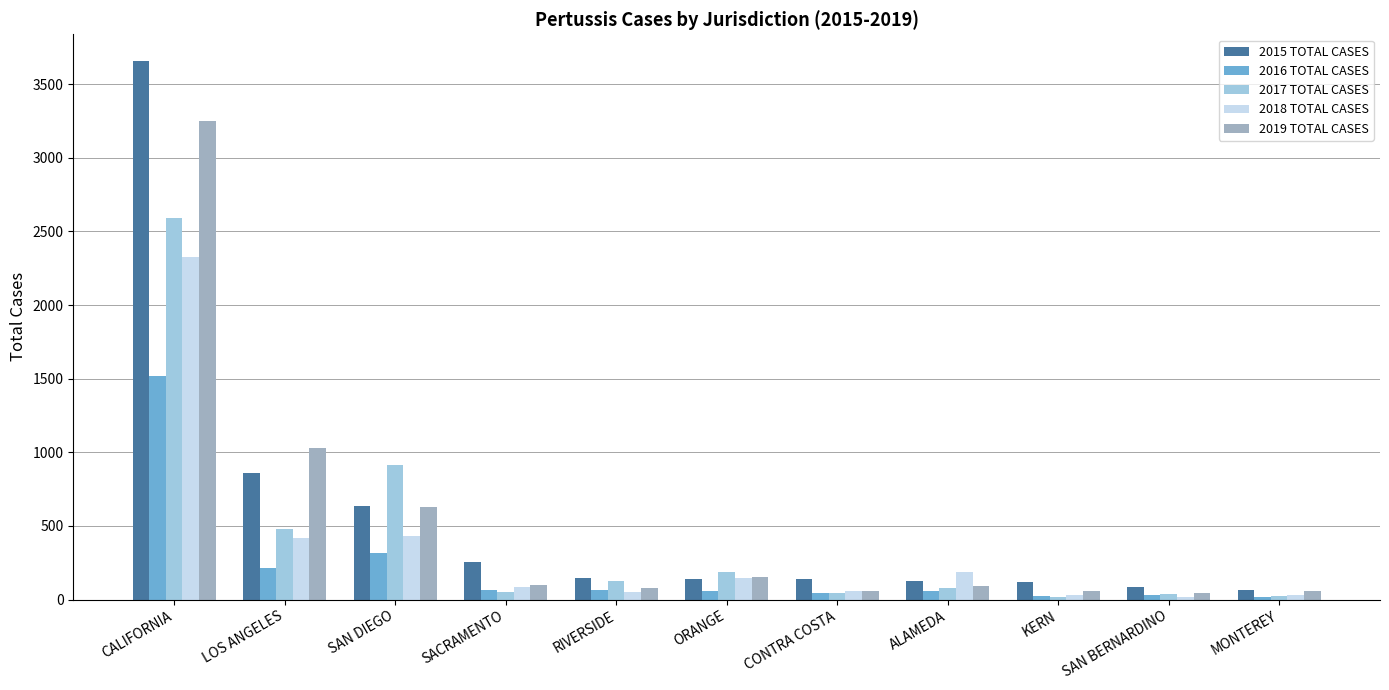

How many series are shown in this chart?

5